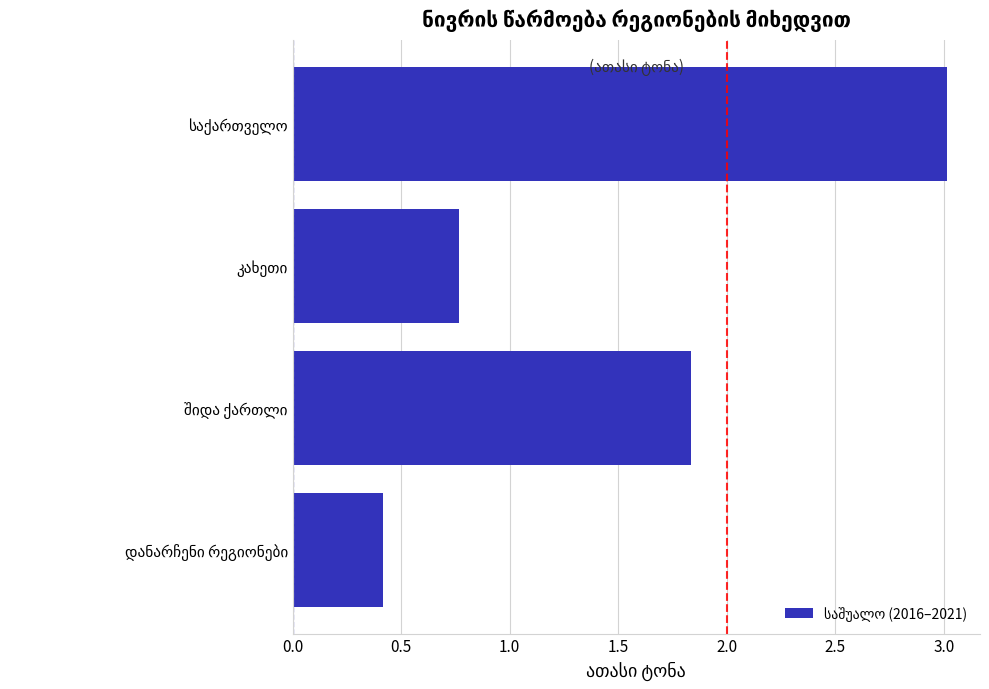

What is the minimum value shown in the chart?

0.4